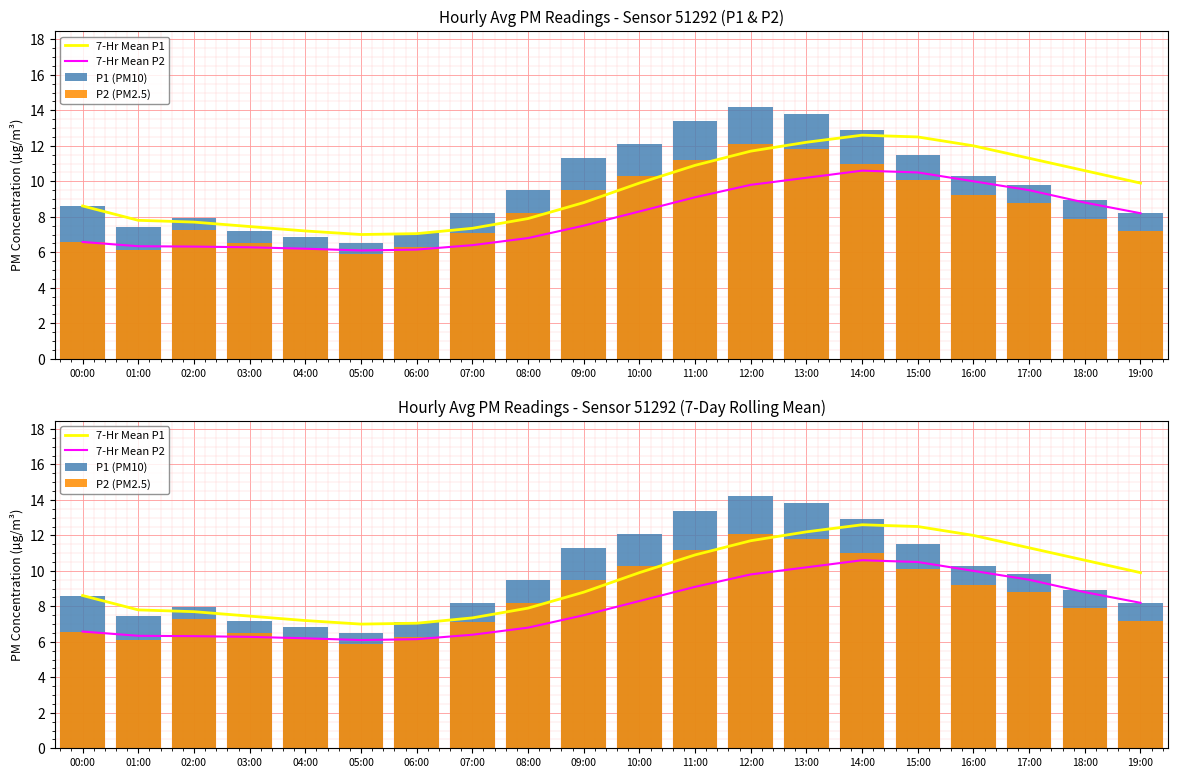

At which category is the sum across all series the highest?

13:00